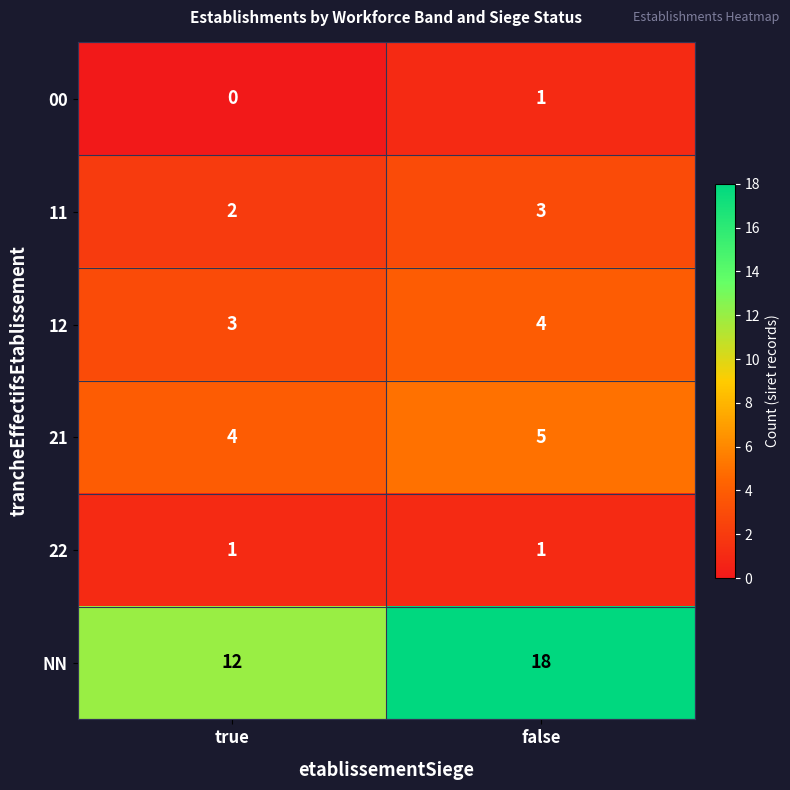

Which series has the largest total across all categories?

NN